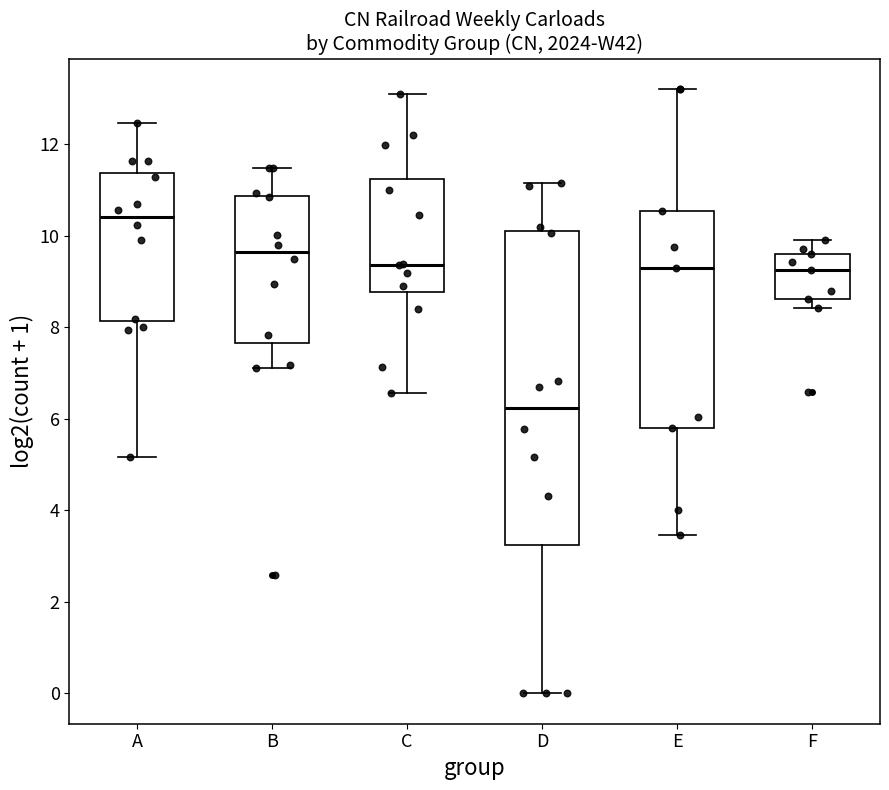

Comparing the boxes themselves (not the whiskers), which one is the tallest?

D